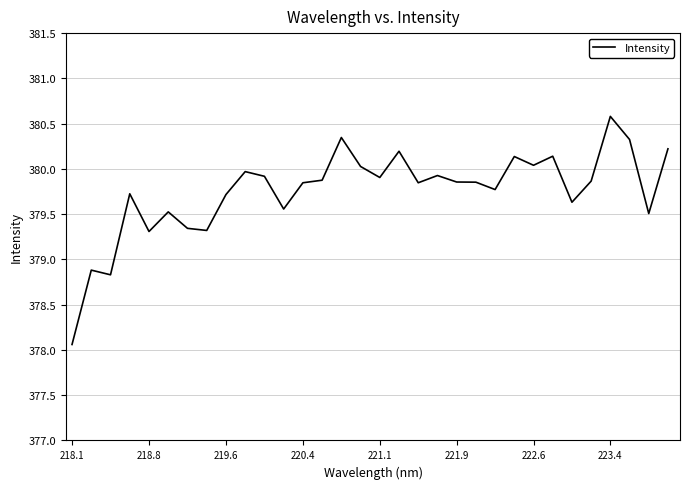

What is the greatest value displayed?

380.6